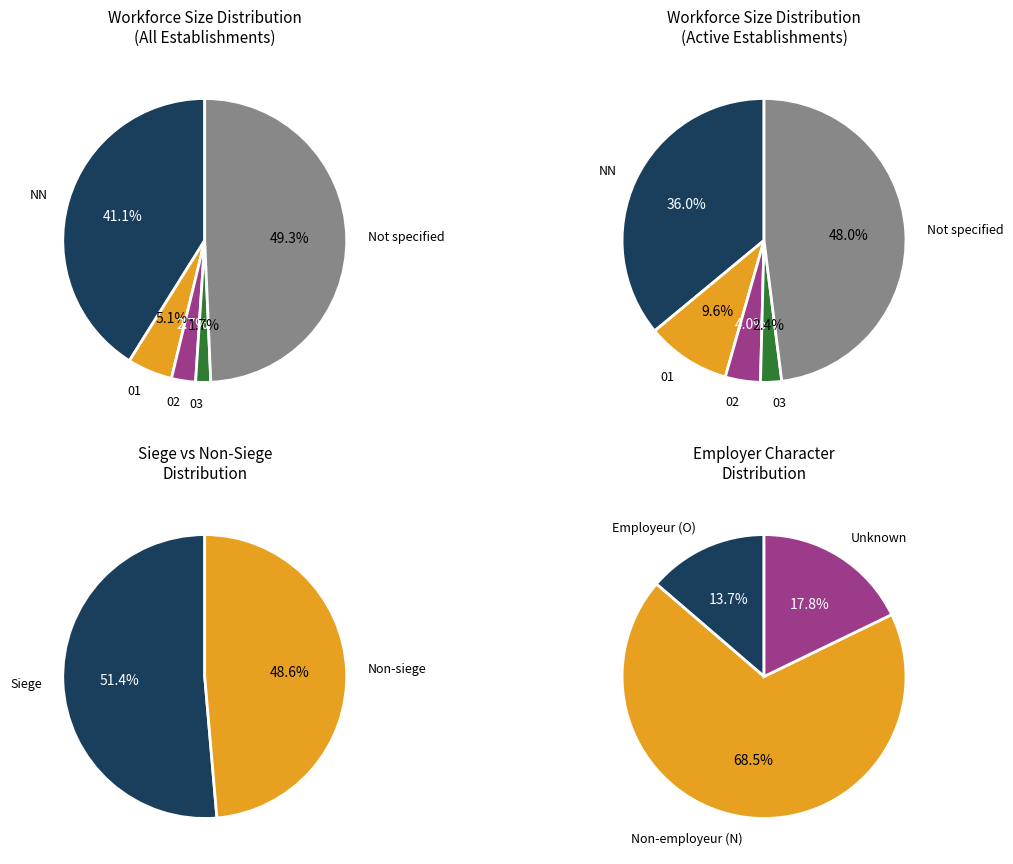

To the nearest percent, what is the difference between the largest and smallest slice percentages?

46%